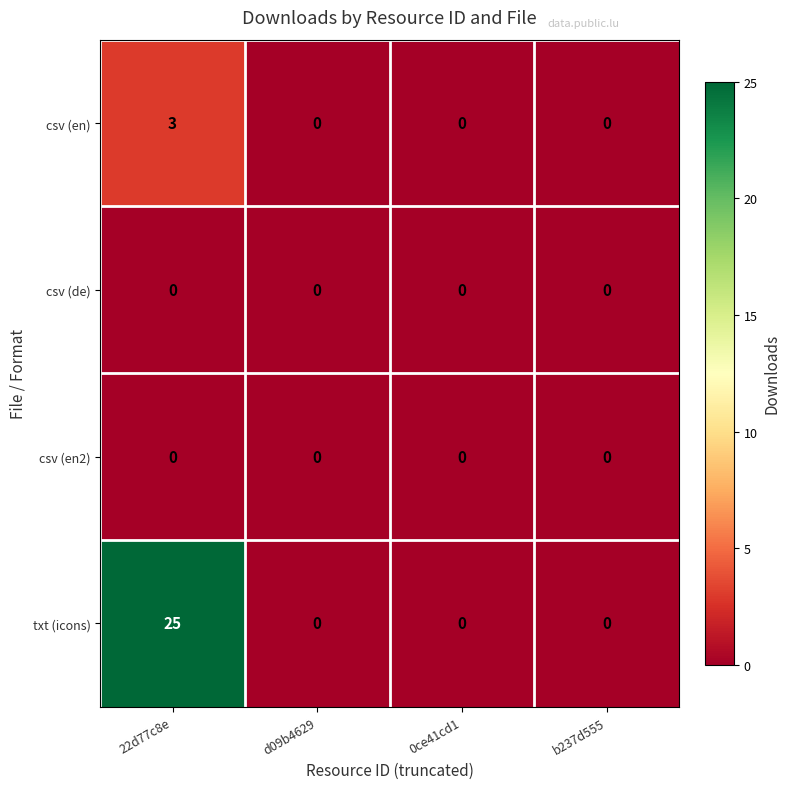

Reading right to left, extract all data points from this chart.

csv (en): b237d555=0	0ce41cd1=0	d09b4629=0	22d77c8e=3
csv (de): b237d555=0	0ce41cd1=0	d09b4629=0	22d77c8e=0
csv (en2): b237d555=0	0ce41cd1=0	d09b4629=0	22d77c8e=0
txt (icons): b237d555=0	0ce41cd1=0	d09b4629=0	22d77c8e=25